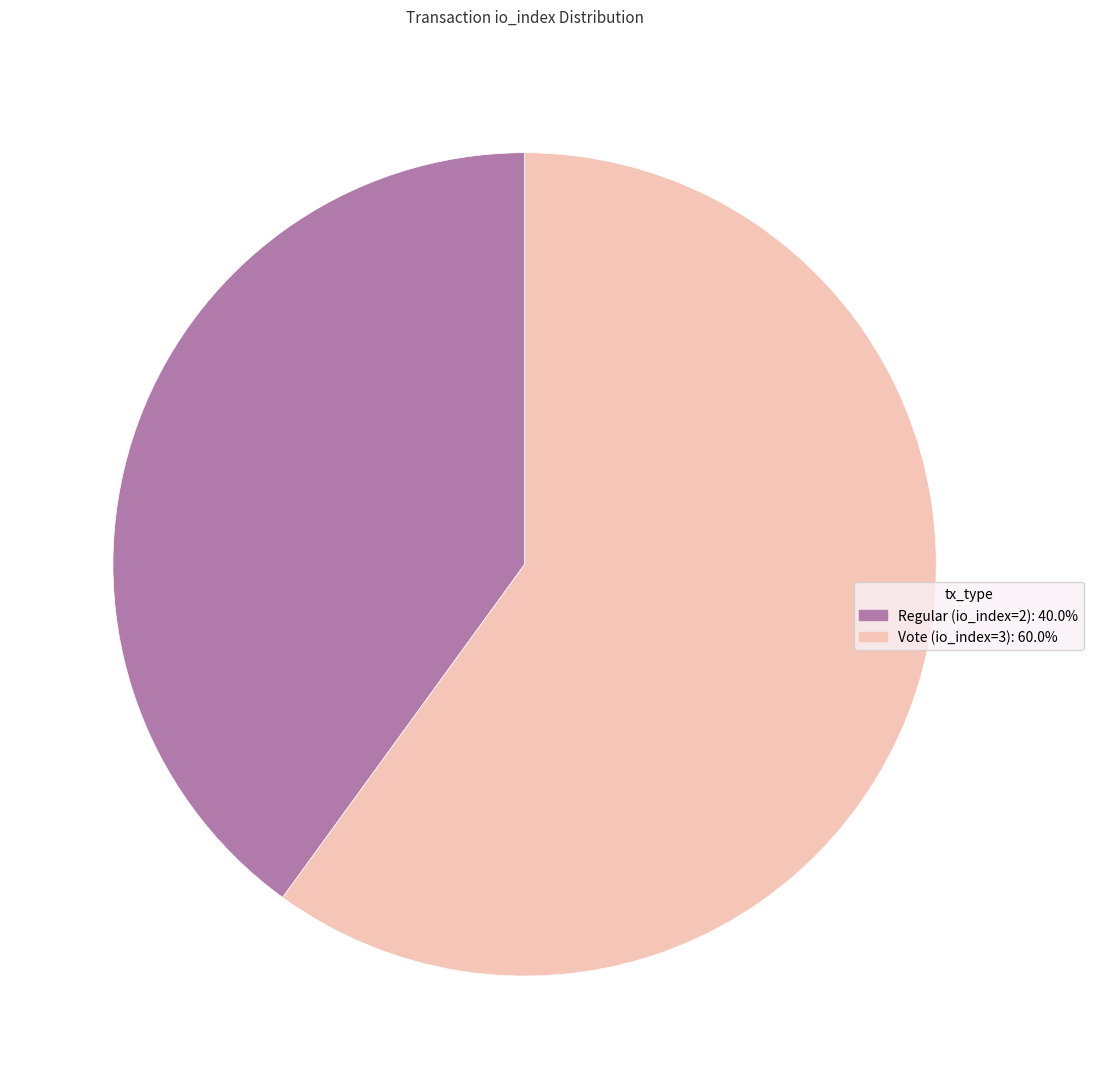

Which category has the biggest portion of the pie?

Vote (io_index=3)